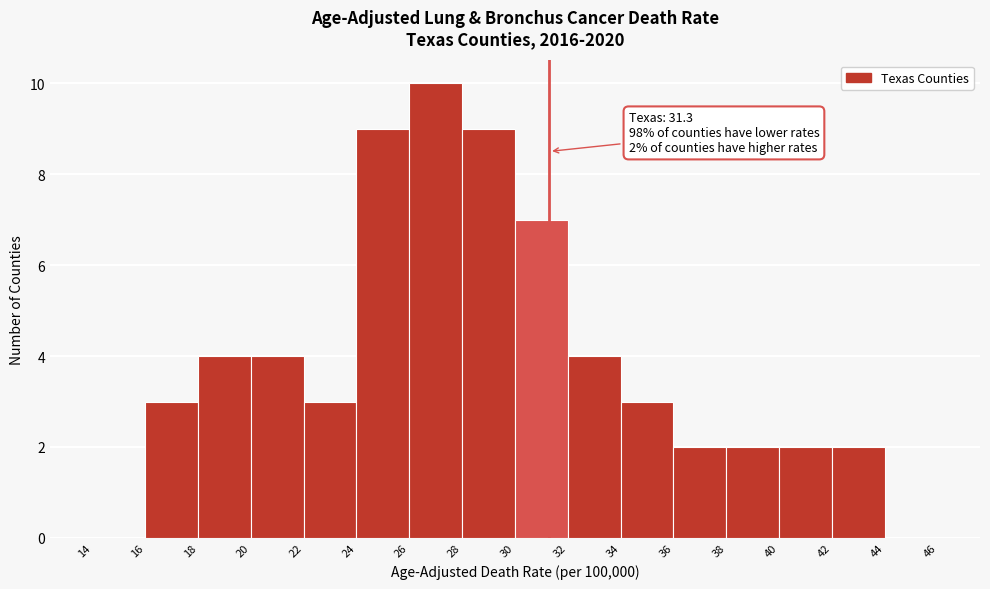

Which range on the x-axis has the tallest bar?

26 to 28